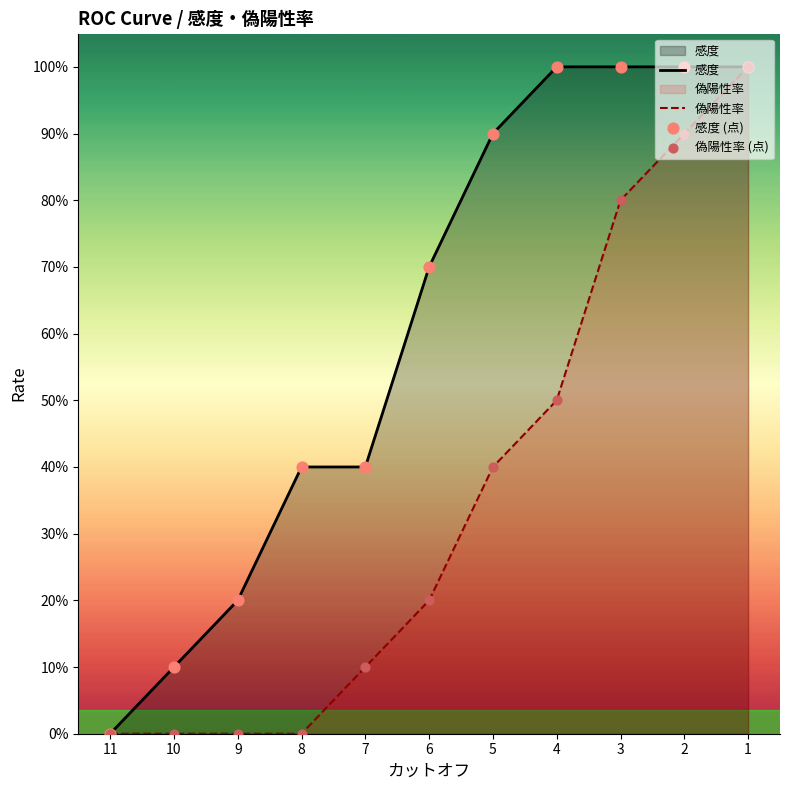

Which series has the largest Y range (max minus min)?

感度